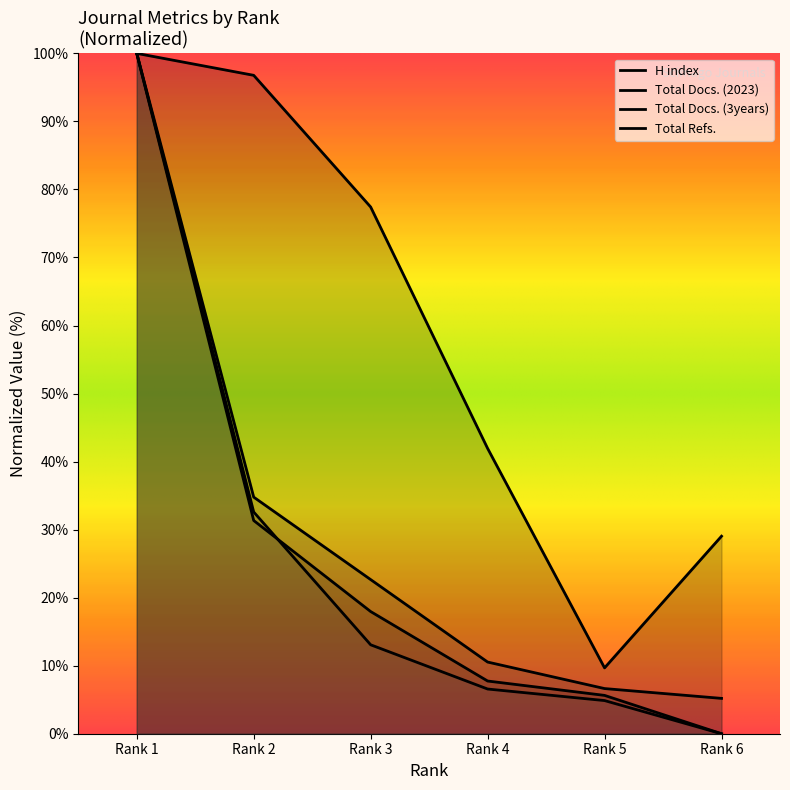

Where is Total Refs. nearest to the value 50?

Rank 2